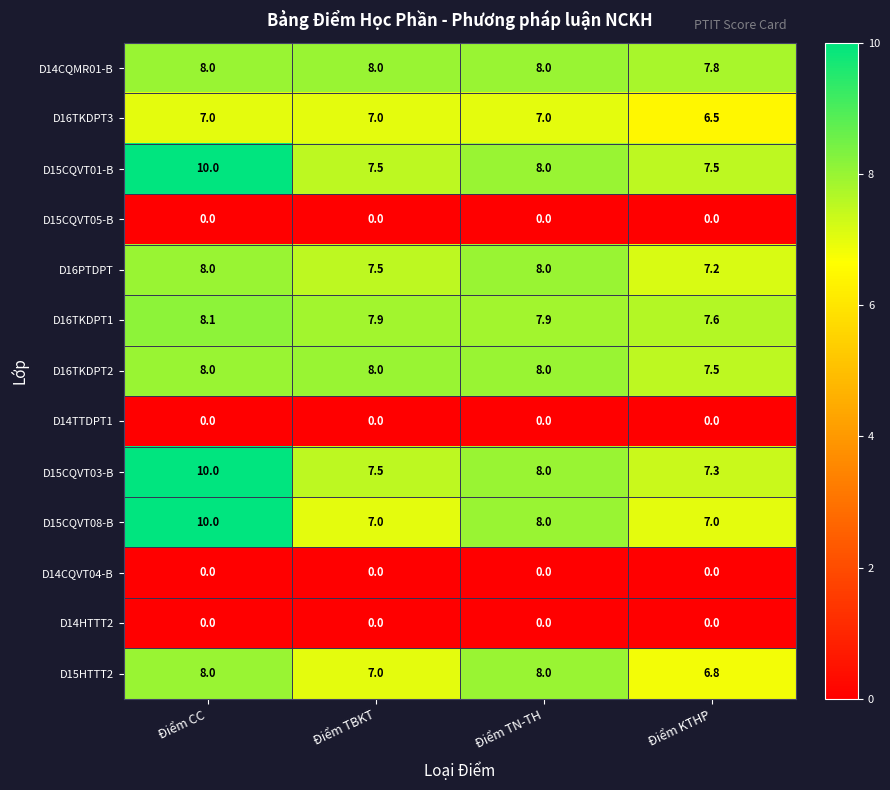

What is the difference between the highest and lowest values at Điểm KTHP?

7.8